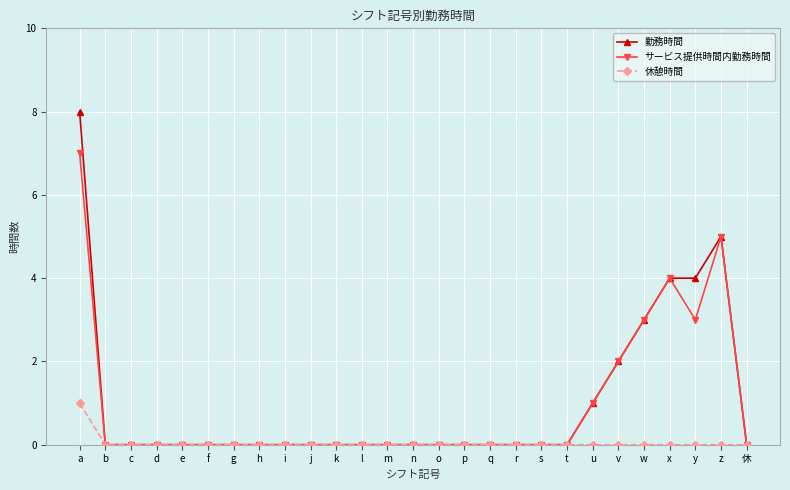

What is the difference between the highest and lowest values at z?

5